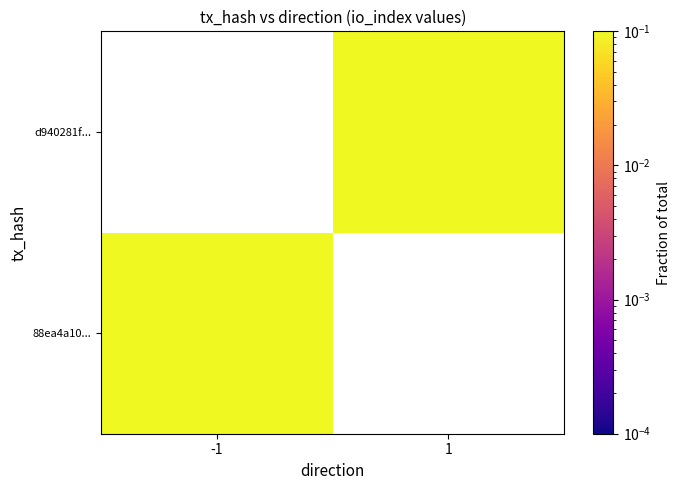

At which label does 88ea4a10... reach its minimum?

-1